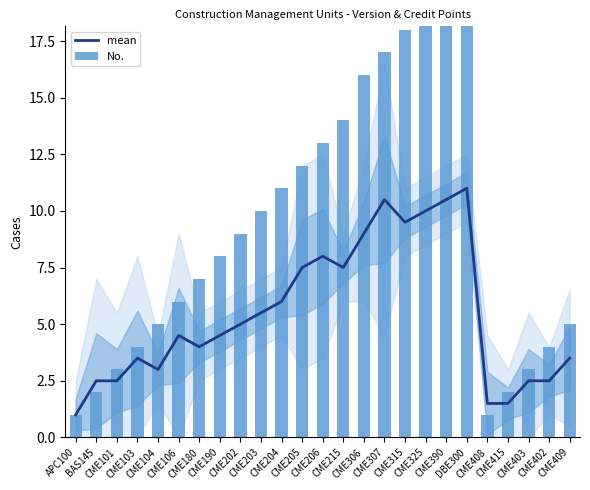

What is the label of the 9th bar from the right?

CME315